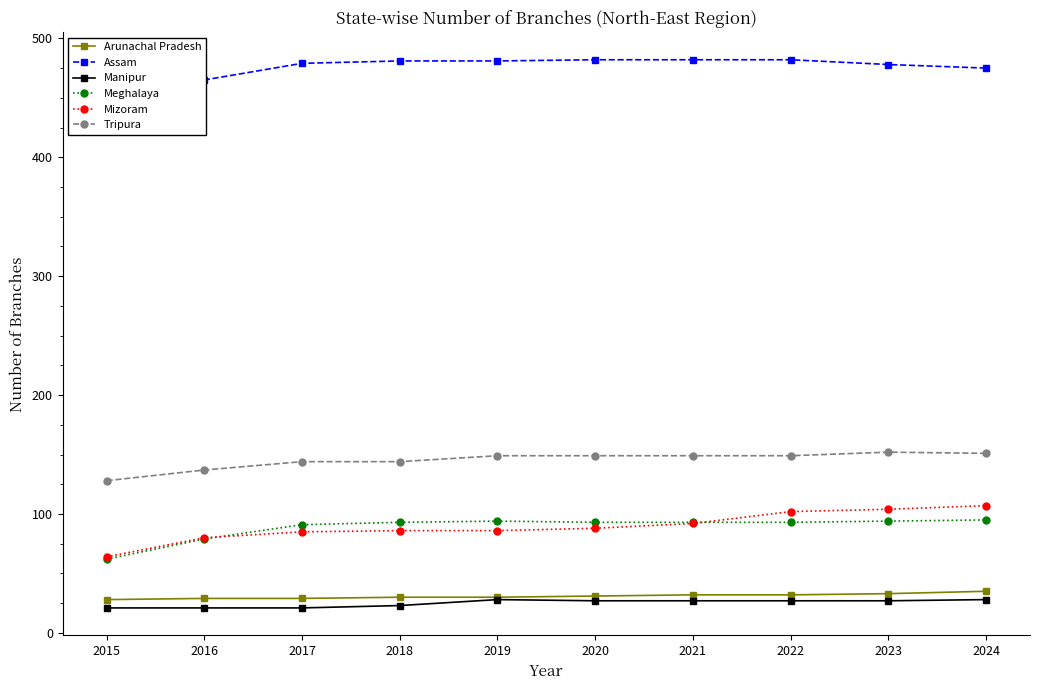

Read the Assam value at 2023.

478